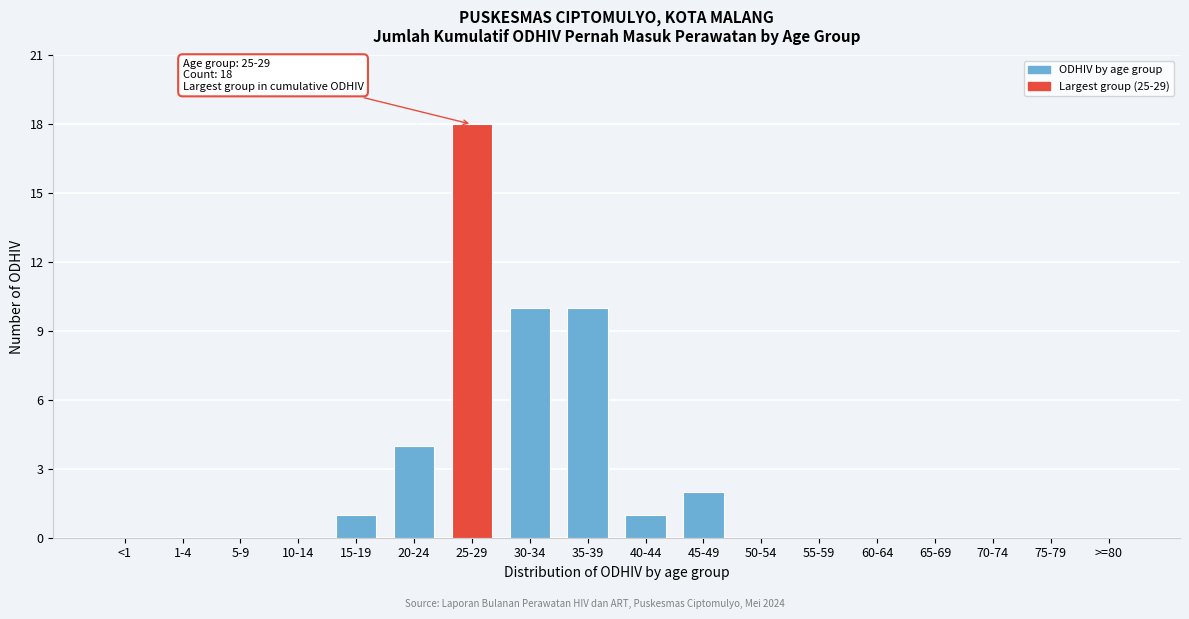

Reading left to right, transcribe all the data shown in this chart.

<1=0	1-4=0	5-9=0	10-14=0	15-19=1	20-24=4	25-29=18	30-34=10	35-39=10	40-44=1	45-49=2	50-54=0	55-59=0	60-64=0	65-69=0	70-74=0	75-79=0	>=80=0